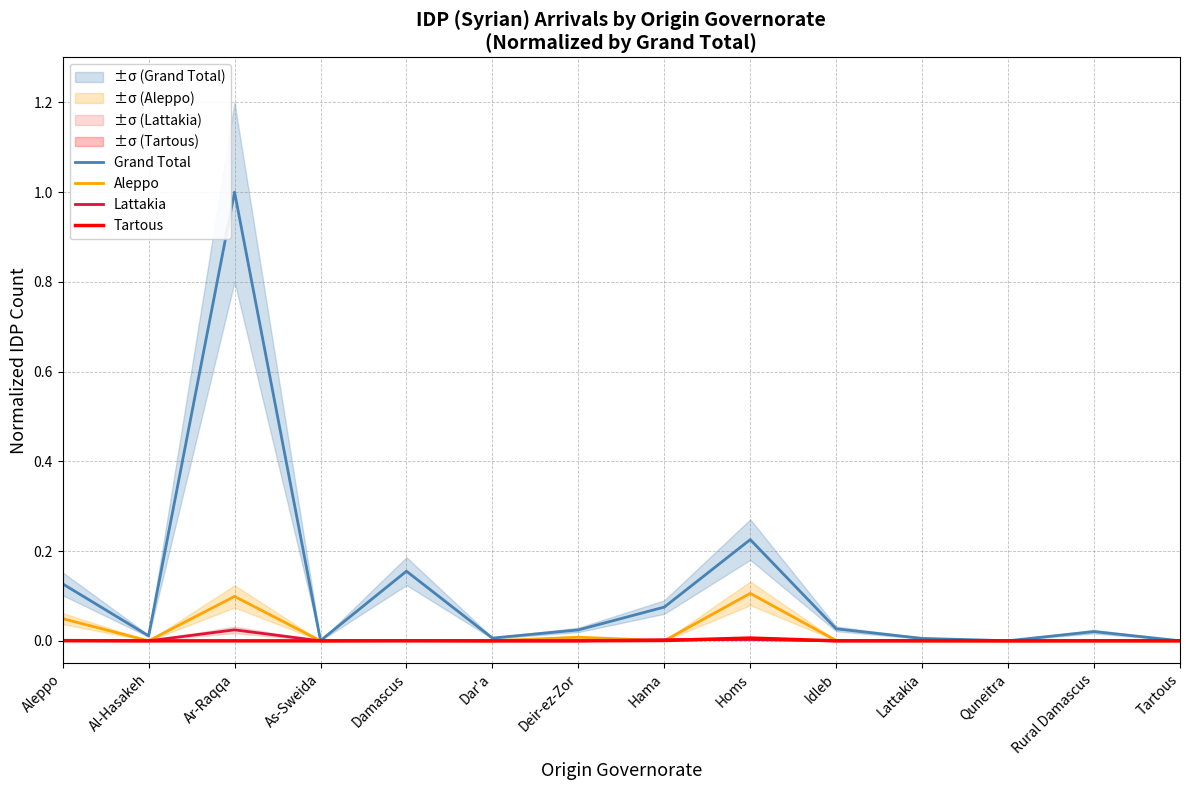

List the labels in order of Tartous value, largest first.

Homs, Hama, Aleppo, Tartous, Damascus, Lattakia, Deir-ez-Zor, Rural Damascus, Al-Hasakeh, Ar-Raqqa, As-Sweida, Dar'a, Idleb, Quneitra